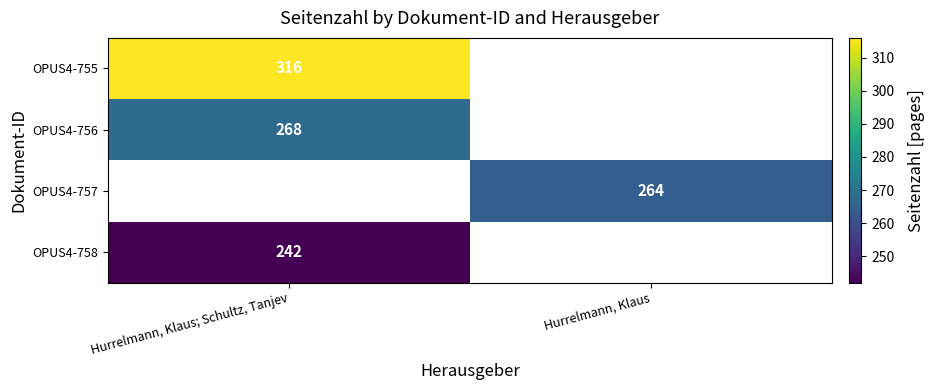

At which category does the chart reach its peak across all series?

Hurrelmann, Klaus; Schultz, Tanjev